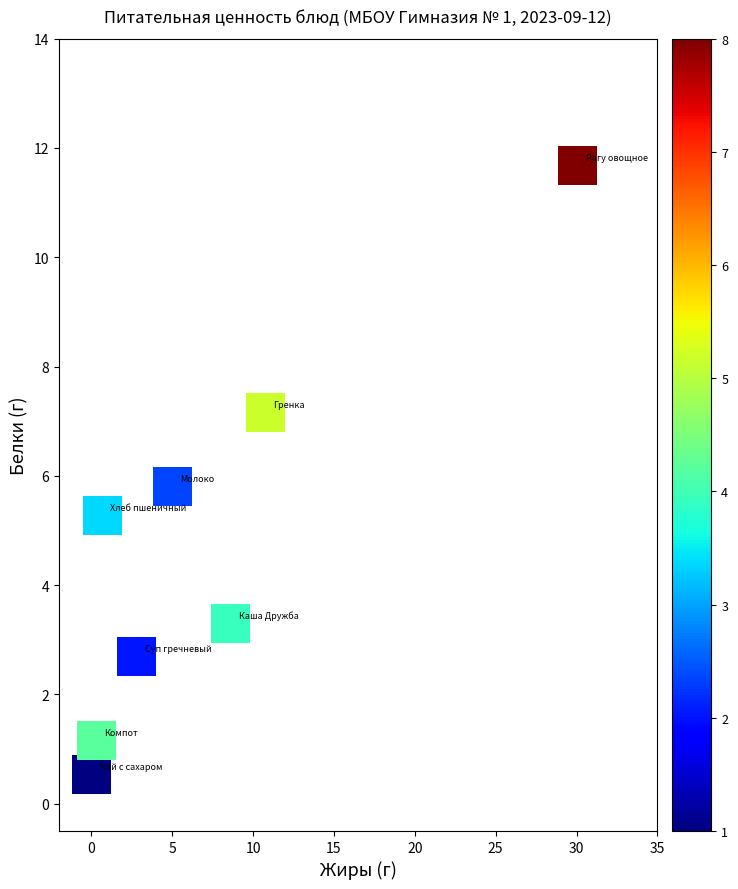

What Y value in the scatter plot is closest to 6?

5.8